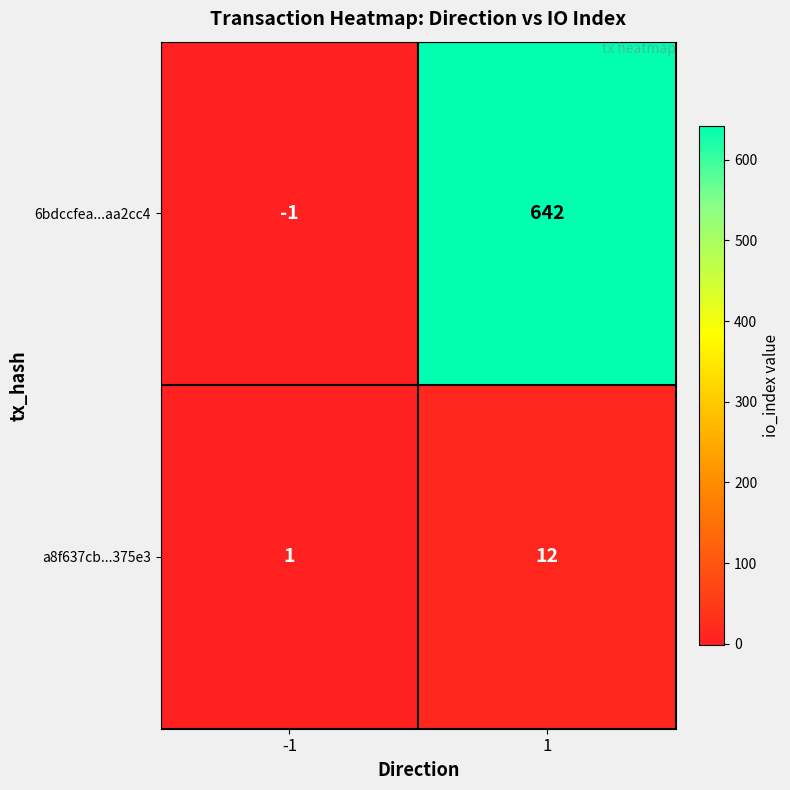

Is it true that 6bdccfea...aa2cc4 equals 642 at 1?

True